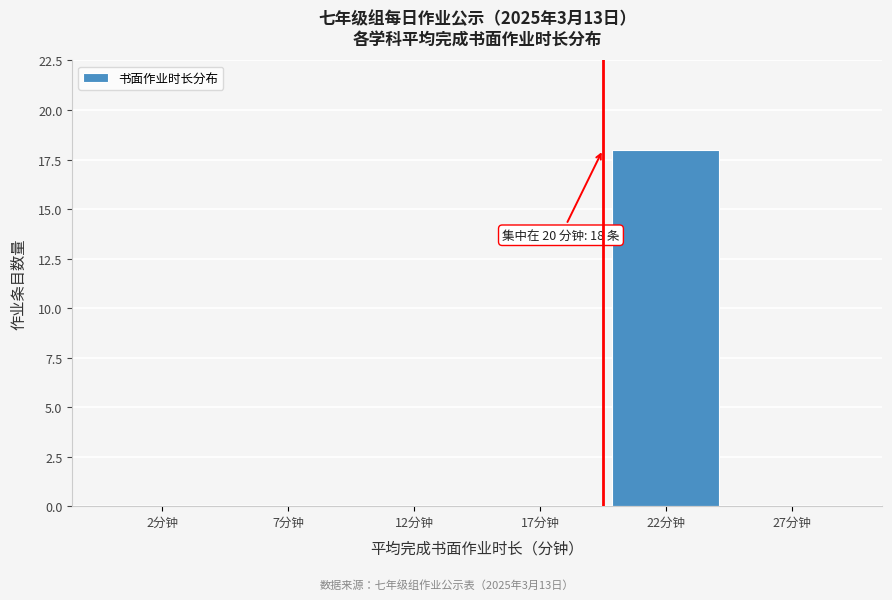

Reading left to right, extract all data points from this chart.

2分钟=0	7分钟=0	12分钟=0	17分钟=0	22分钟=18	27分钟=0